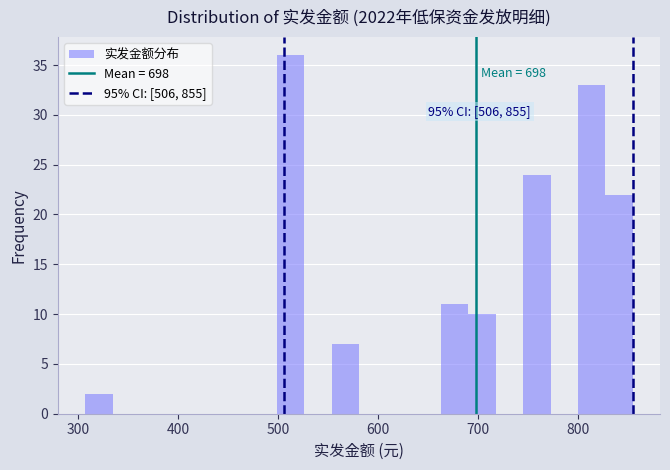

Read against the x-axis, roughly where is the centre of the tallest bar?

510